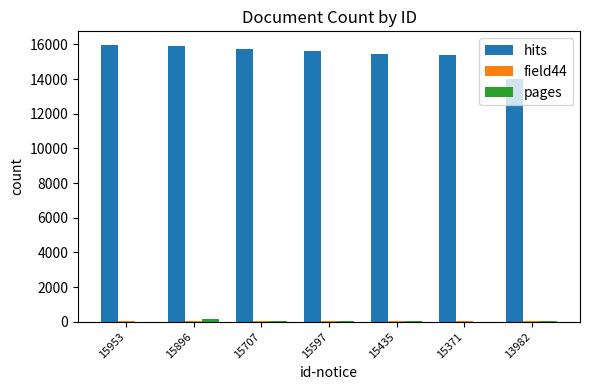

Does the chart contain stacked bars?

No